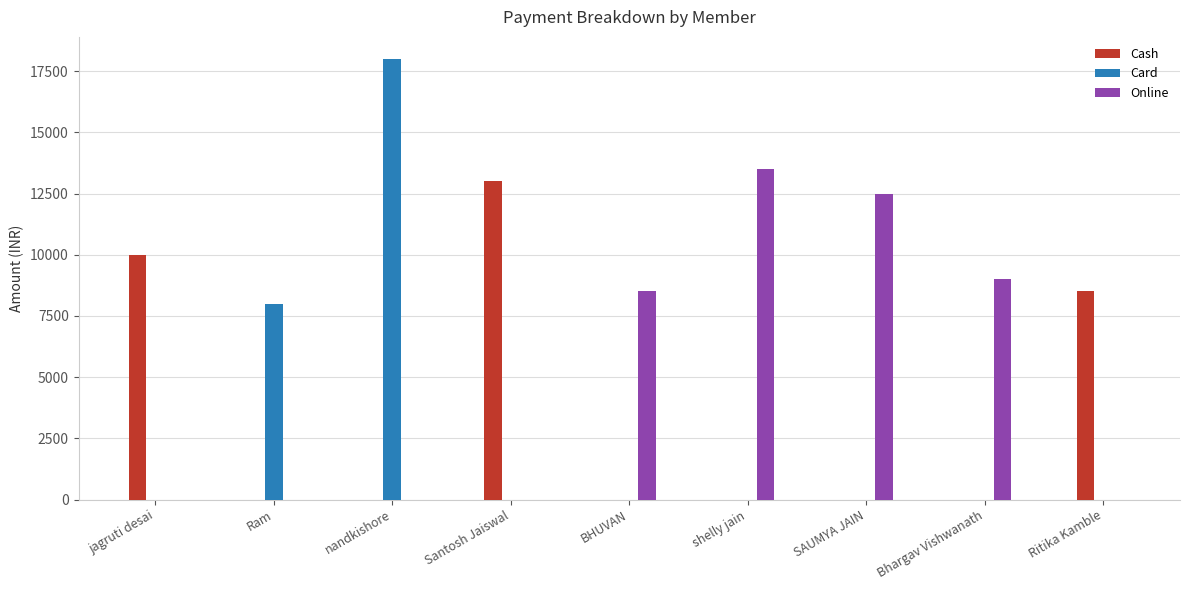

Read the Online value at SAUMYA JAIN.

12500